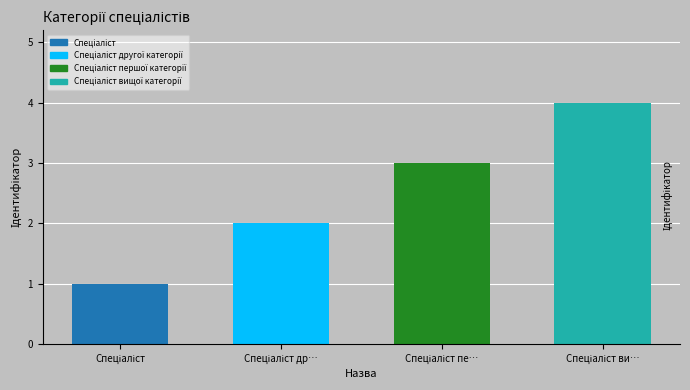

Reading left to right, extract all data points from this chart.

Спеціаліст=1	Спеціаліст другої категорії=2	Спеціаліст першої категорії=3	Спеціаліст вищої категорії=4